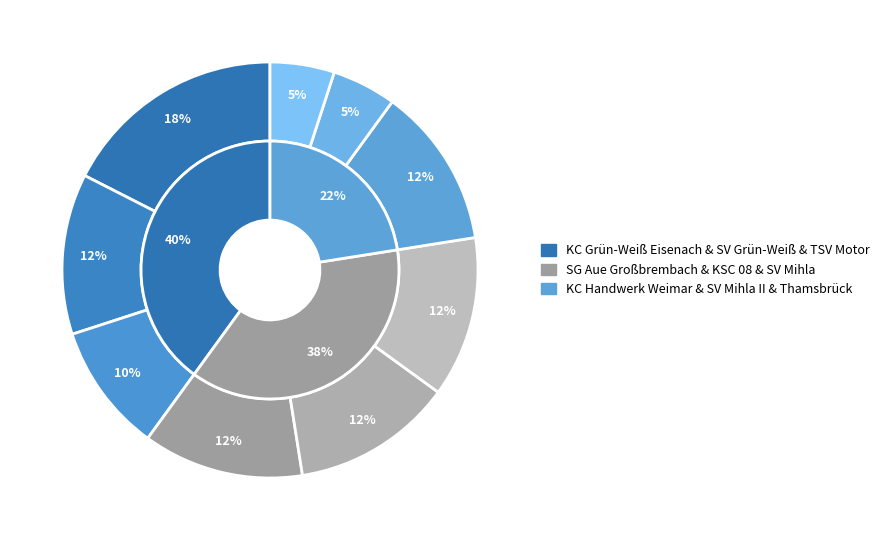

Is there any slice that represents more than half of the pie?

No